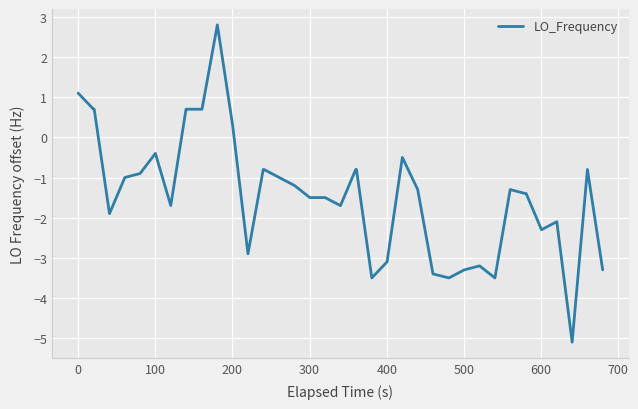

What is the minimum value shown in the chart?

-5.1